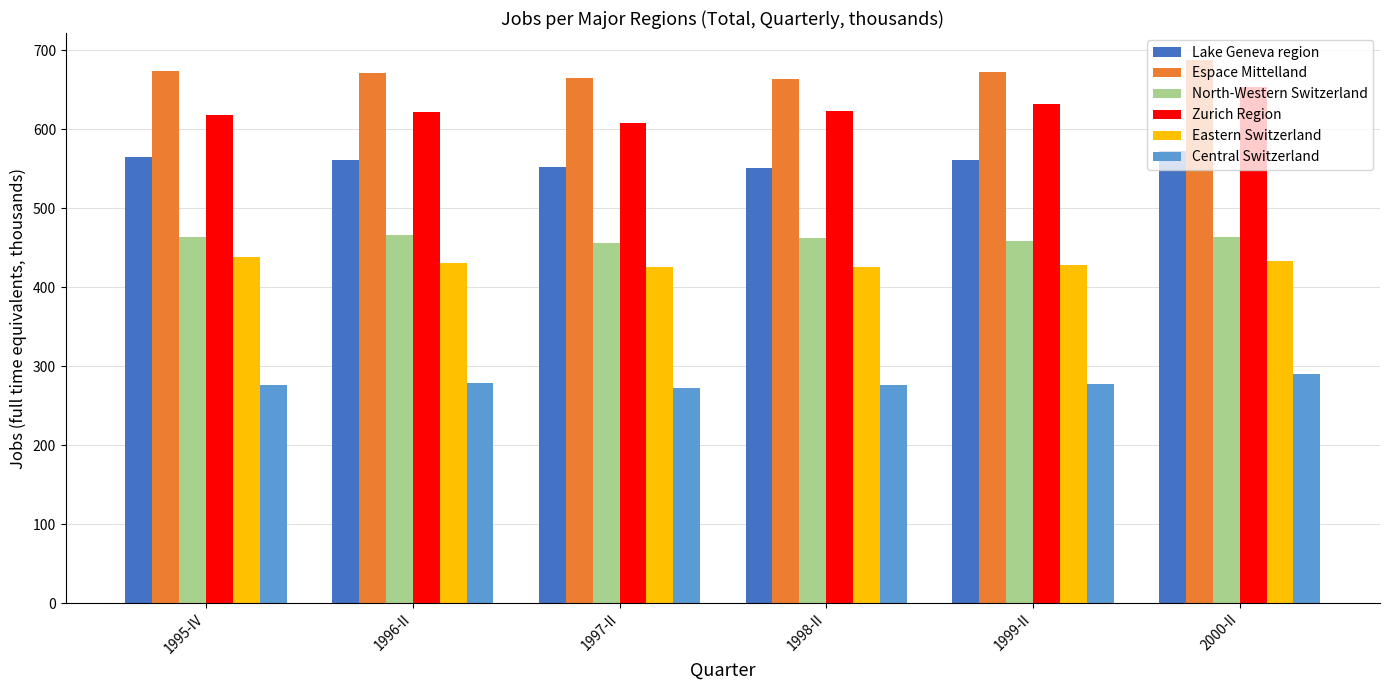

What is the difference between the highest and lowest values at 2000-II?

397.1